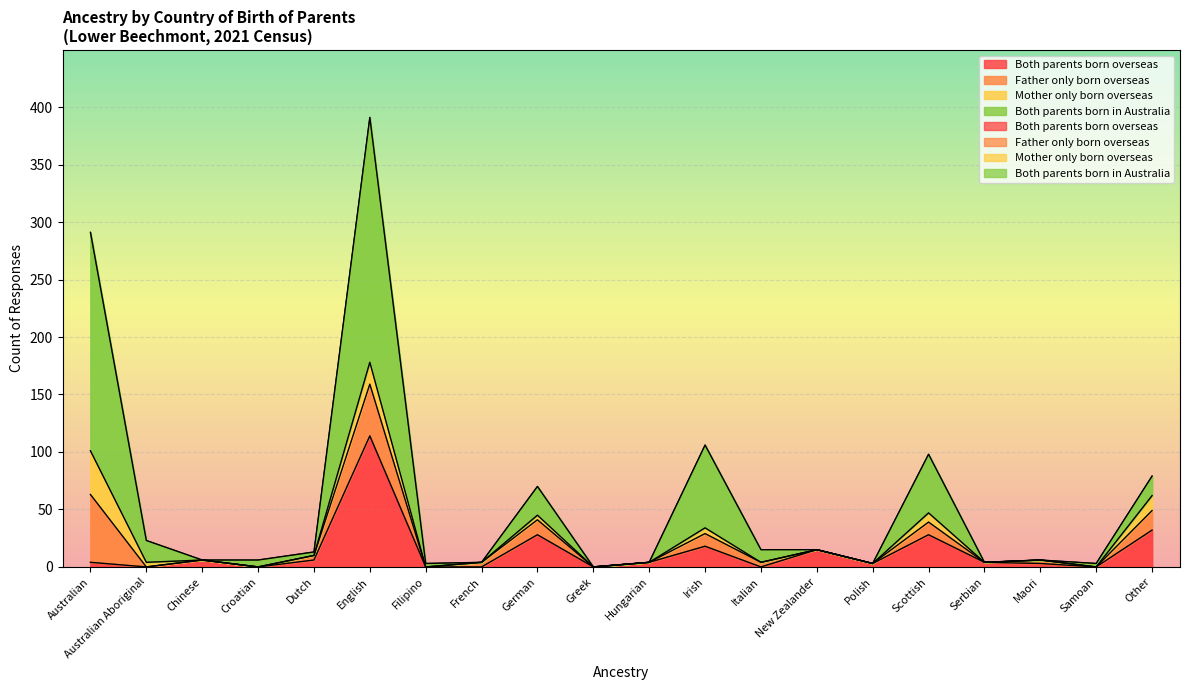

Where does the Both parents born in Australia series first go above 13?

Australian